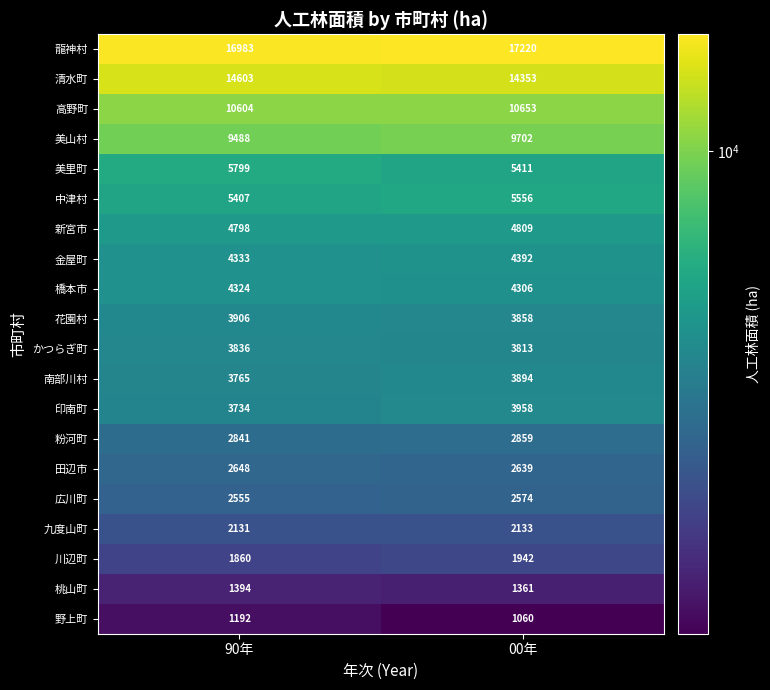

What is the maximum value for 九度山町?

2133